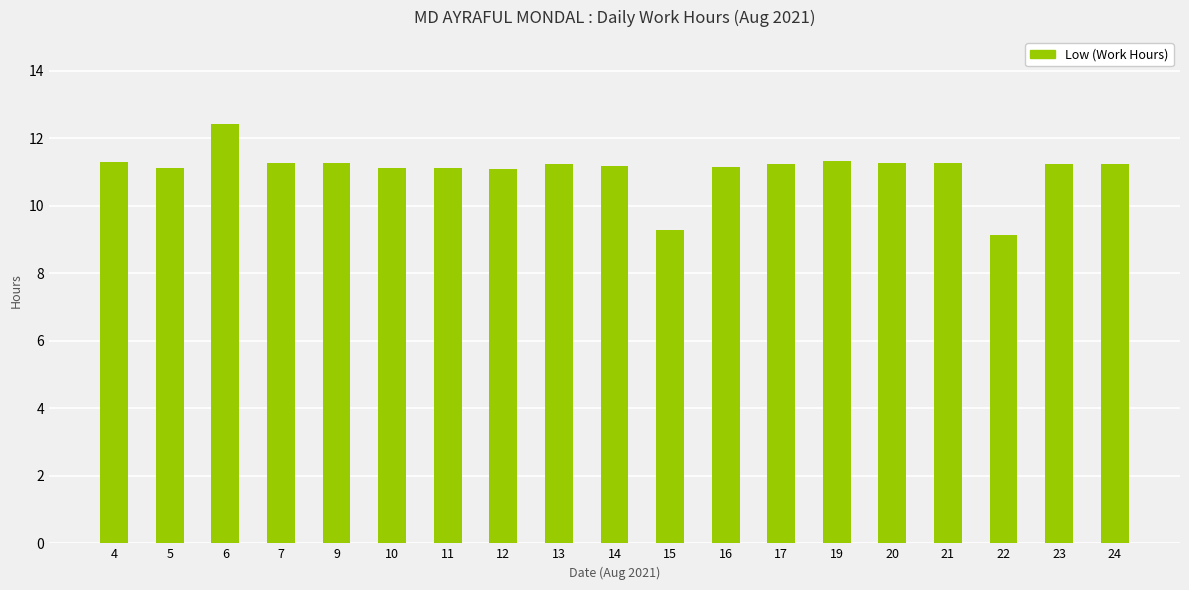

At which category does the chart reach its peak across all series?

6